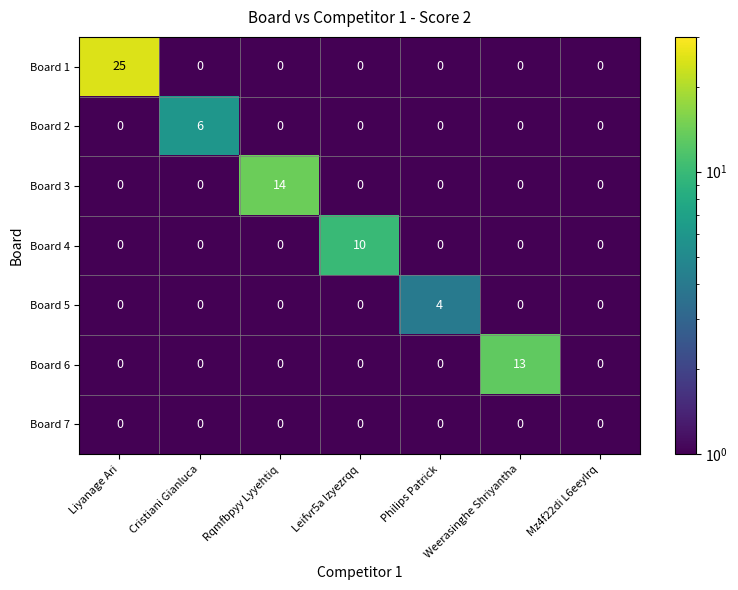

What is the maximum value shown in the chart?

25